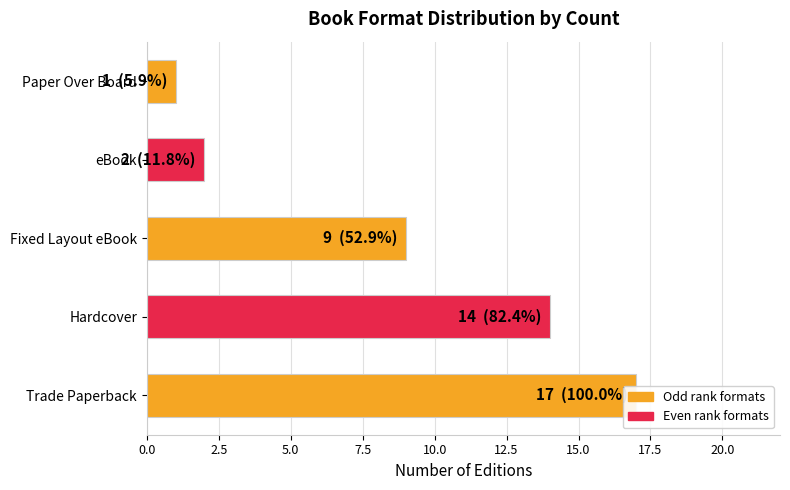

What is the average value?

9